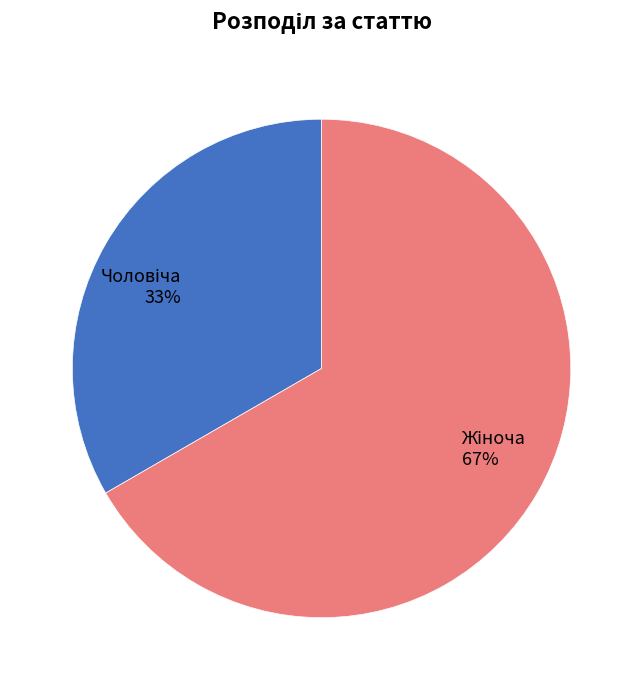

Is there a majority slice in this chart?

Yes